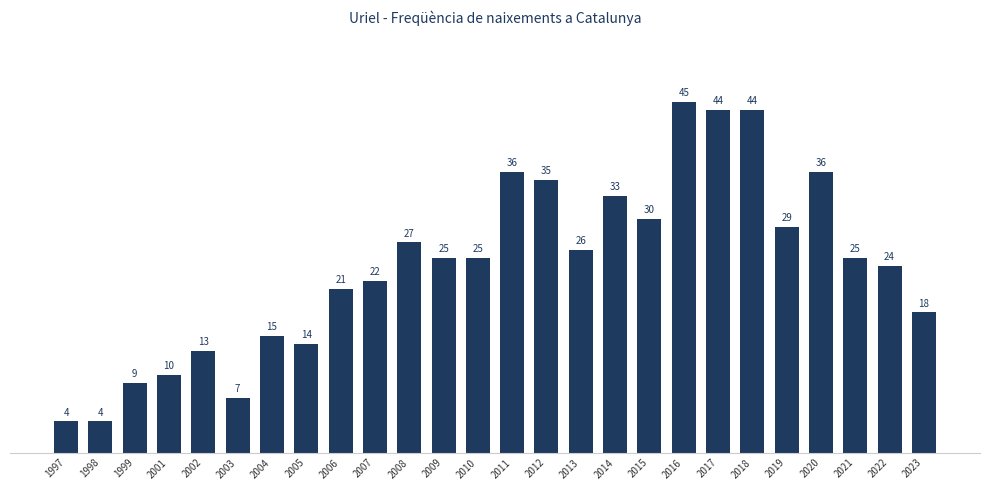

Where is the data nearest to the value 24?

2022